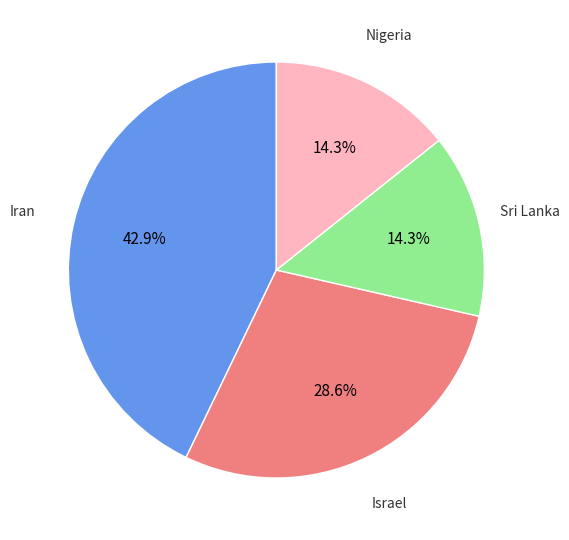

How many slices are in this pie chart?

4